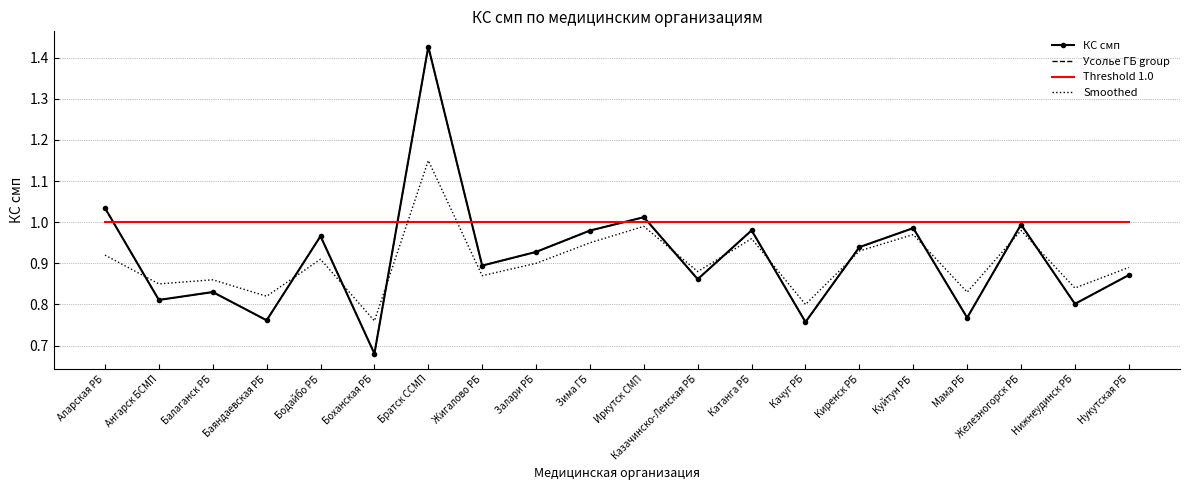

Is it true that Усолье ГБ group equals 0.8 at Балаганск РБ?

True